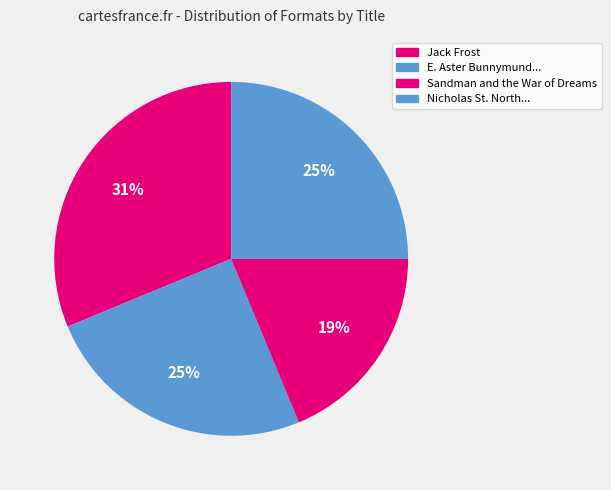

Count the number of slices in the pie.

4